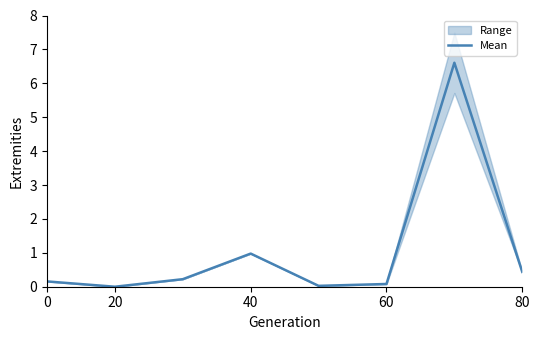

Reading left to right, extract all data points from this chart.

0.2	0.0	0.2	1.0	0.0	0.1	6.6	0.4